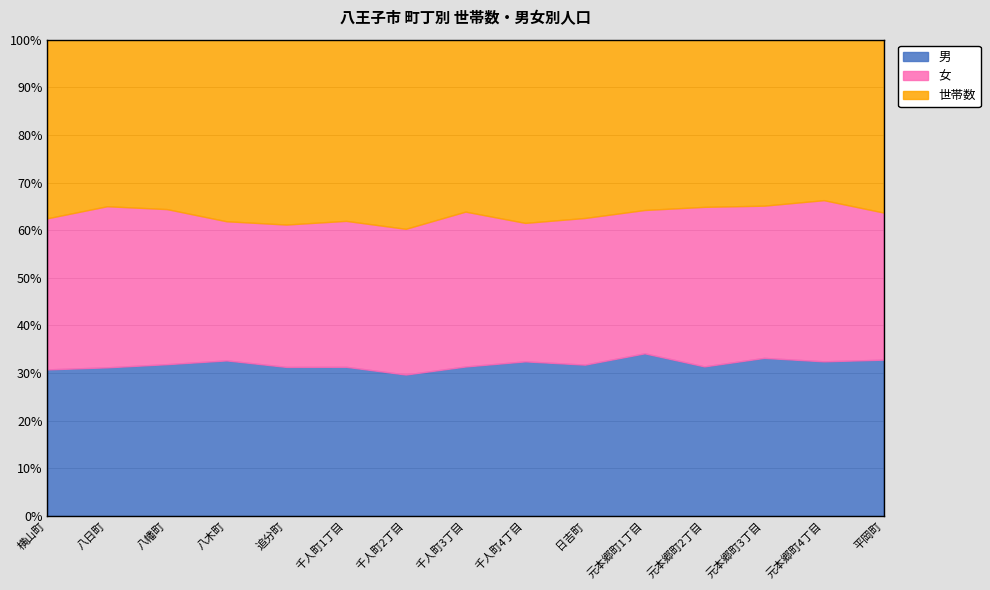

What is the label of the 1st point from the left?

横山町